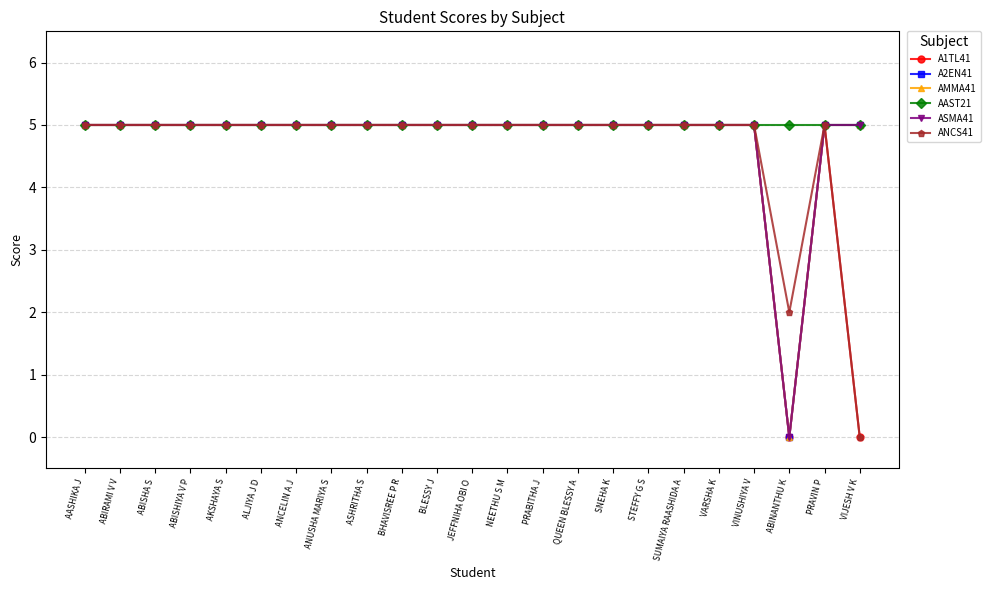

Read the ASMA41 value at ABISHA S.

5